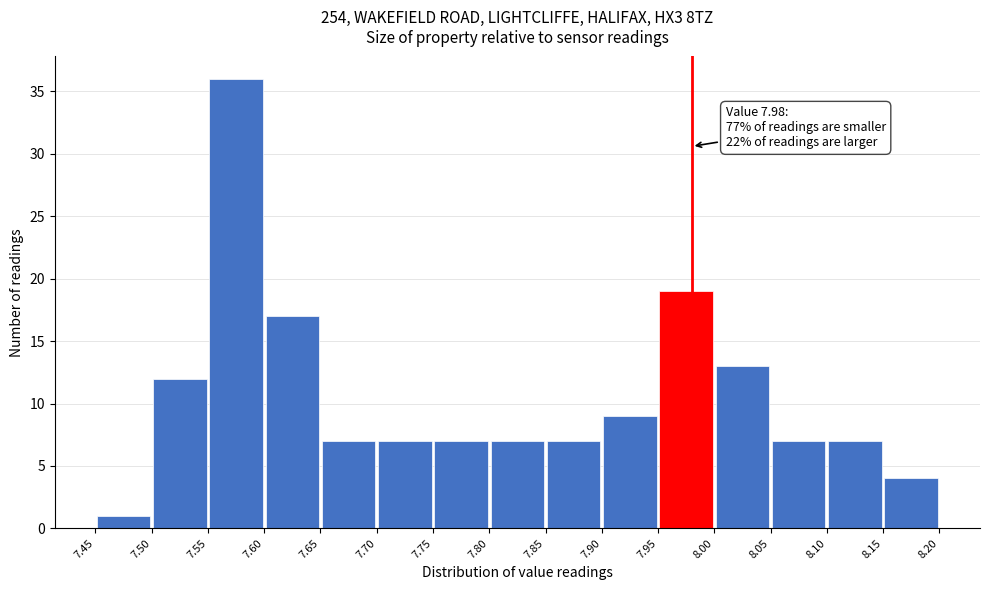

Over which range of the x-axis is the bar tallest?

7.55 to 7.60